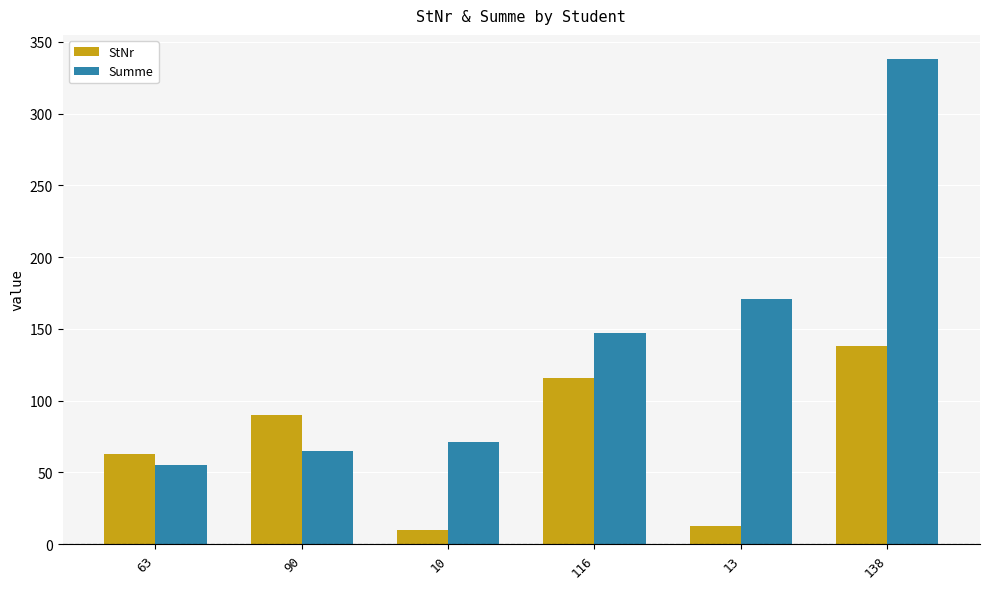

Which series changed the most between 10 and 138?

Summe